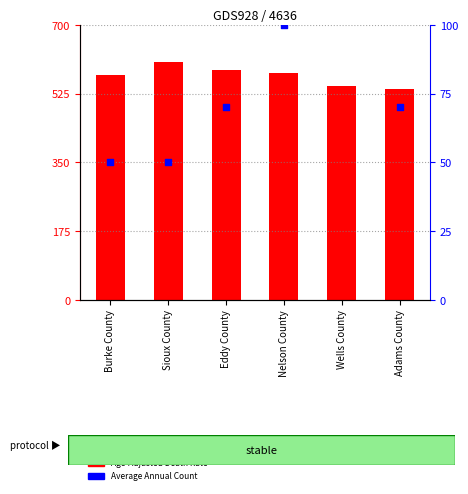

Which series contains the highest Y value?

Age-Adjusted Death Rate